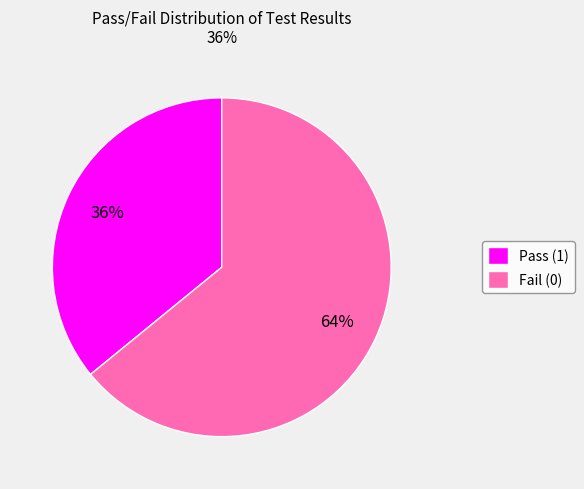

To the nearest percent, what is the average slice percentage?

50%